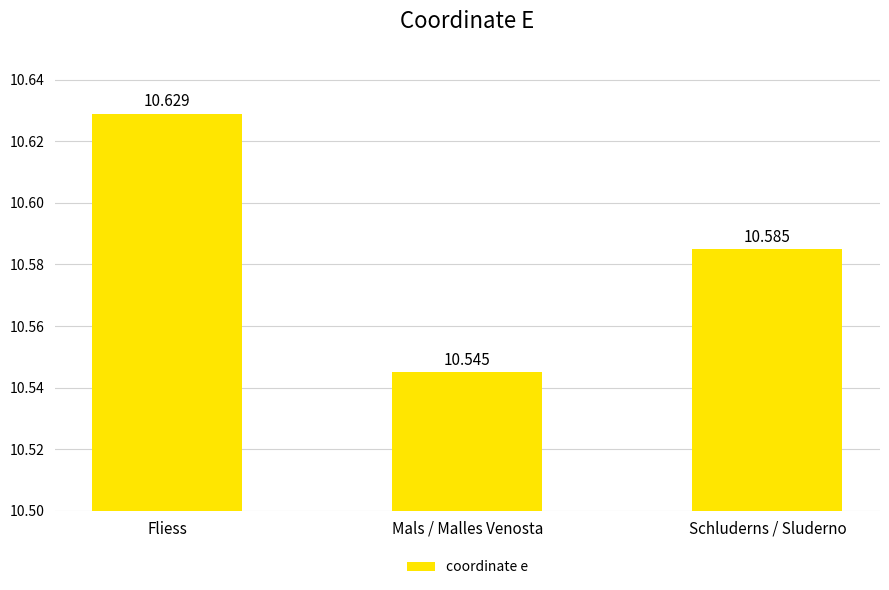

What is the minimum value shown in the chart?

10.5